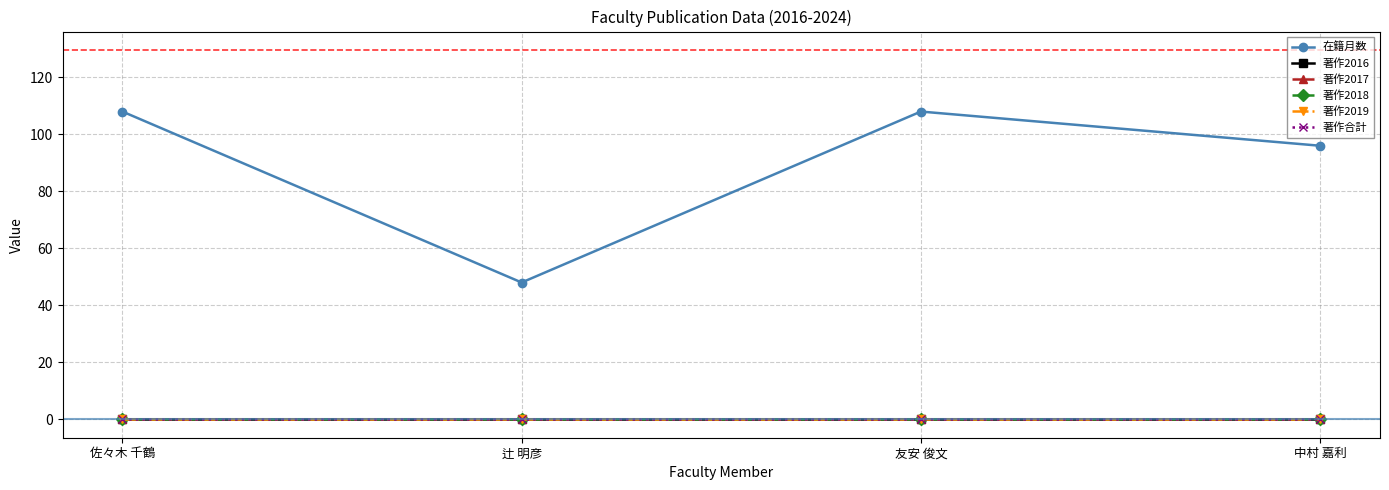

Between 辻 明彦 and 中村 嘉利, which is larger?

中村 嘉利